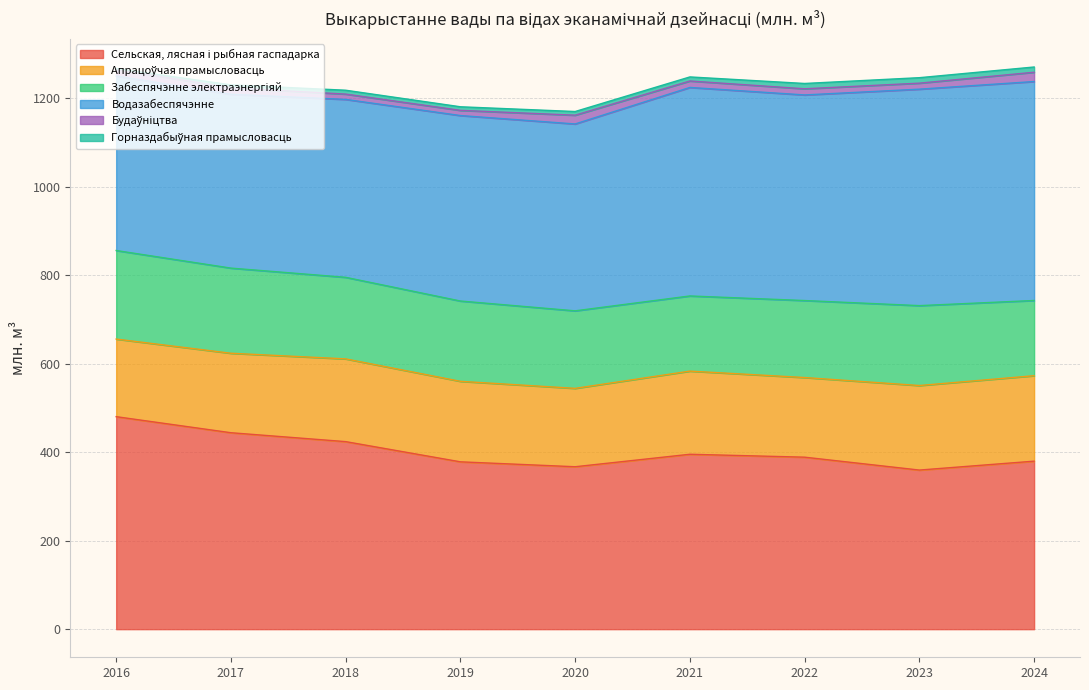

True or false: Водазабеспячэнне and Апрацоўчая прамысловасць cross at least once.

False